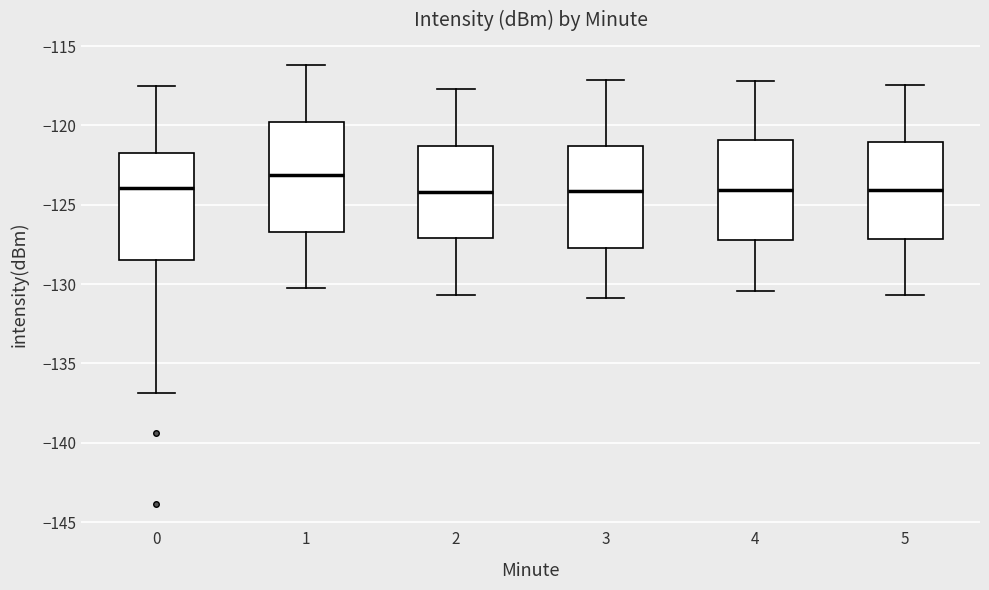

Reading left to right, read every box against the y-axis: the position of its median line, the range the box covers, and the ends of its whiskers. The values are not printed on the chart, so give them approximately, as read against the axis.

0: median -124.0, box -128.5 to -121.5, whiskers -137.0 to -117.5
1: median -123.0, box -126.5 to -120.0, whiskers -130.0 to -116.0
2: median -124.0, box -127.0 to -121.5, whiskers -130.5 to -117.5
3: median -124.0, box -127.5 to -121.5, whiskers -131.0 to -117.0
4: median -124.0, box -127.0 to -121.0, whiskers -130.5 to -117.0
5: median -124.0, box -127.0 to -121.0, whiskers -130.5 to -117.5